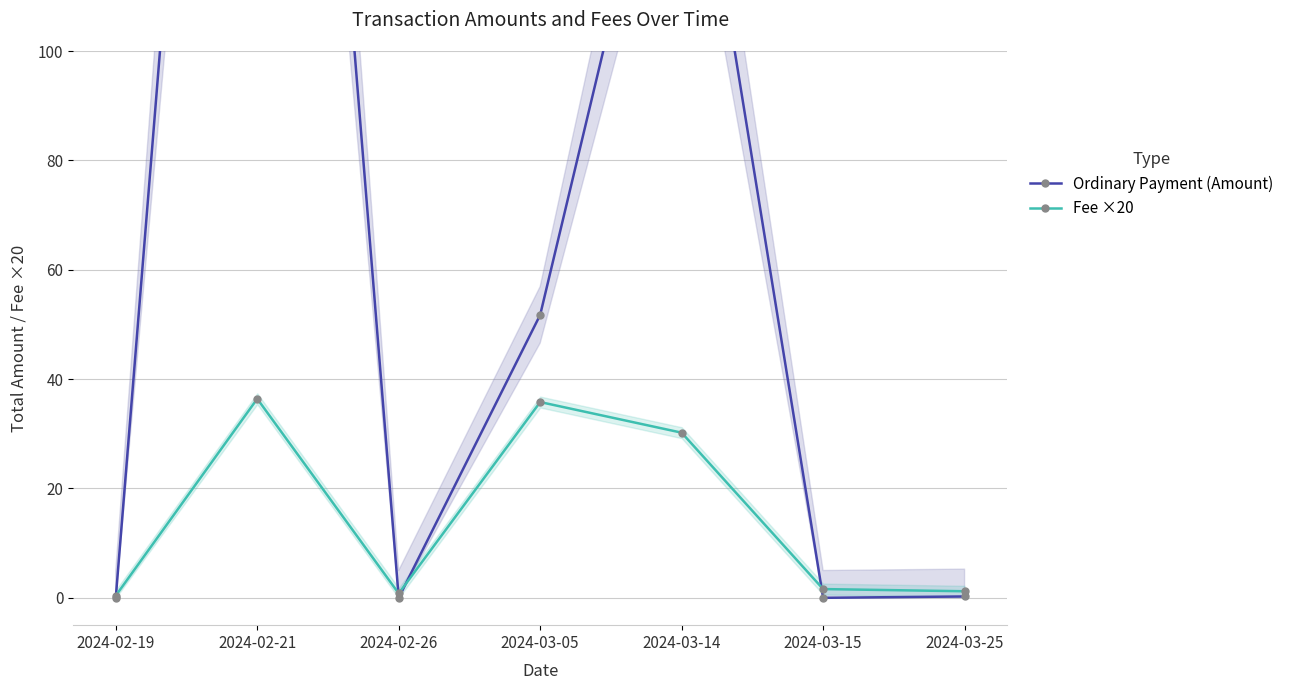

Rank the series by their maximum value, from lowest to highest.

Fee ×20, Ordinary Payment (Amount)